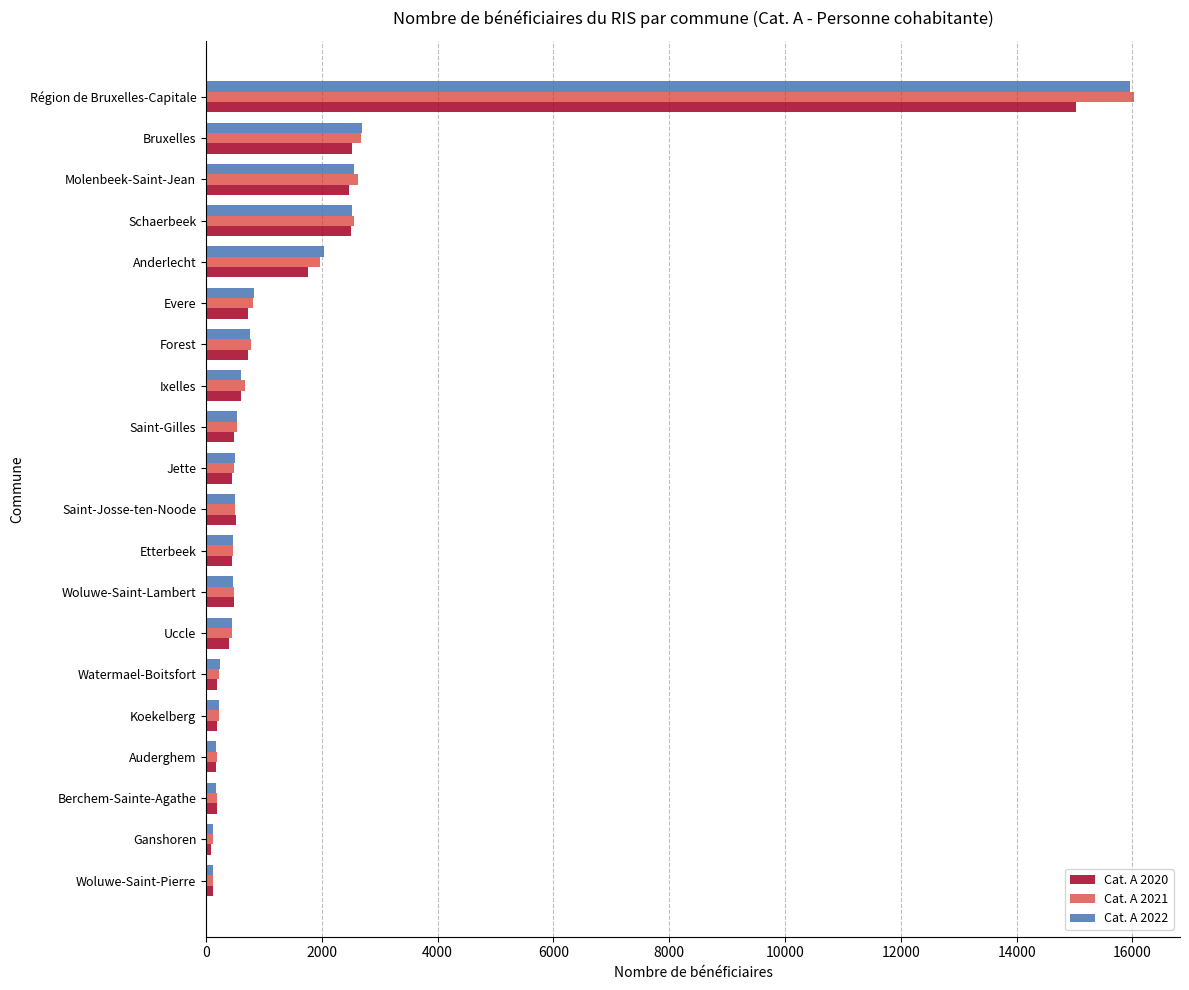

Which category has the highest value in the Cat. A 2021 series?

Région de Bruxelles-Capitale